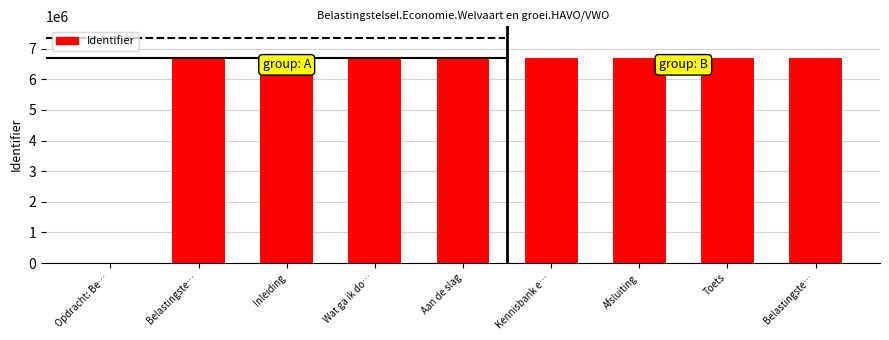

Count the number of categories in the chart.

9